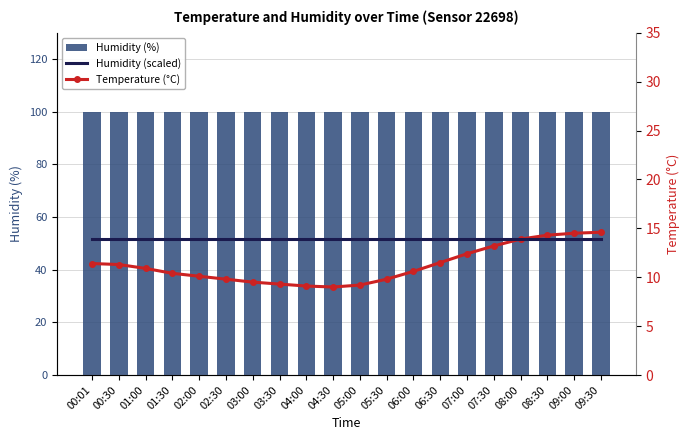

Which category has the lowest value in the Humidity (scaled) series?

00:01